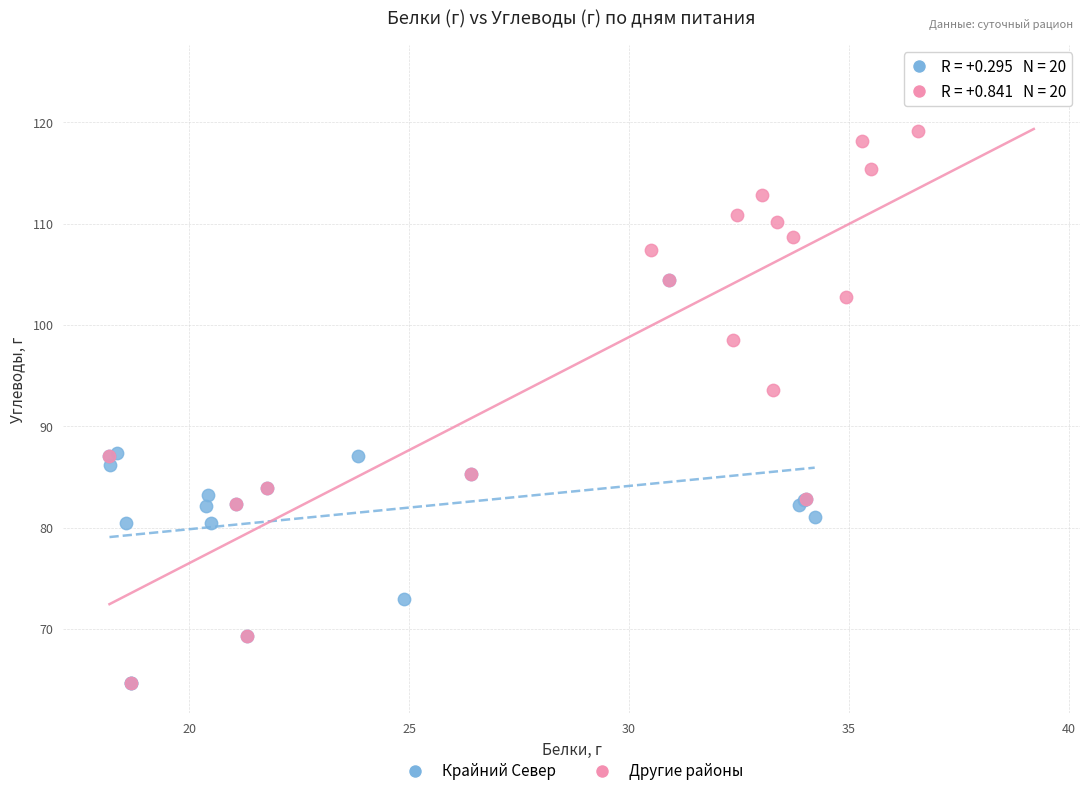

Which series has the largest Y range (max minus min)?

Другие районы